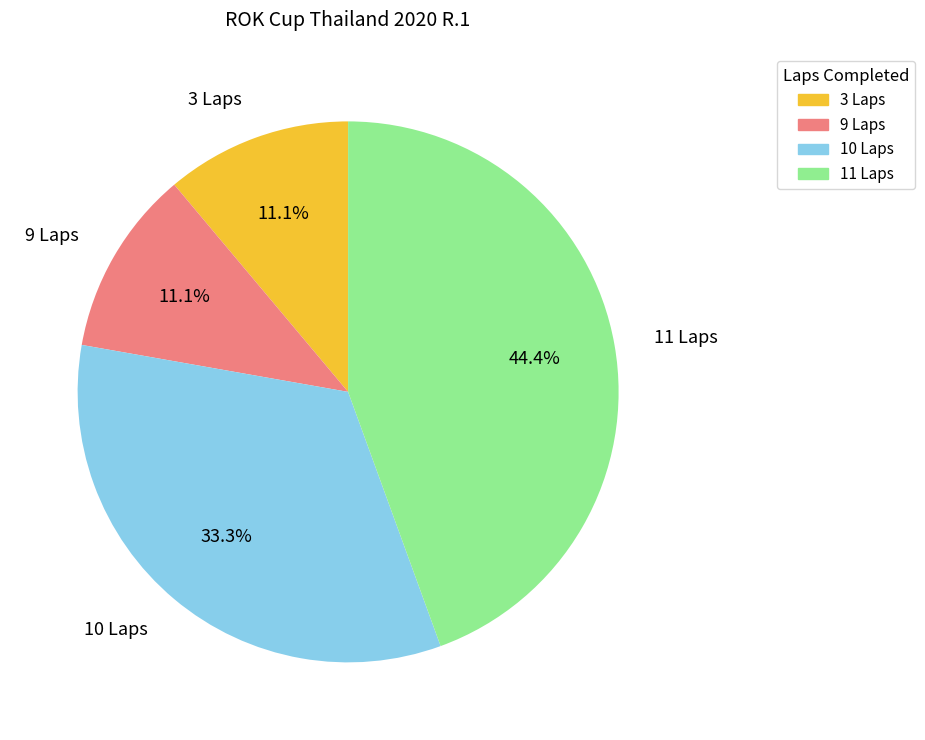

Is there a majority slice in this chart?

No